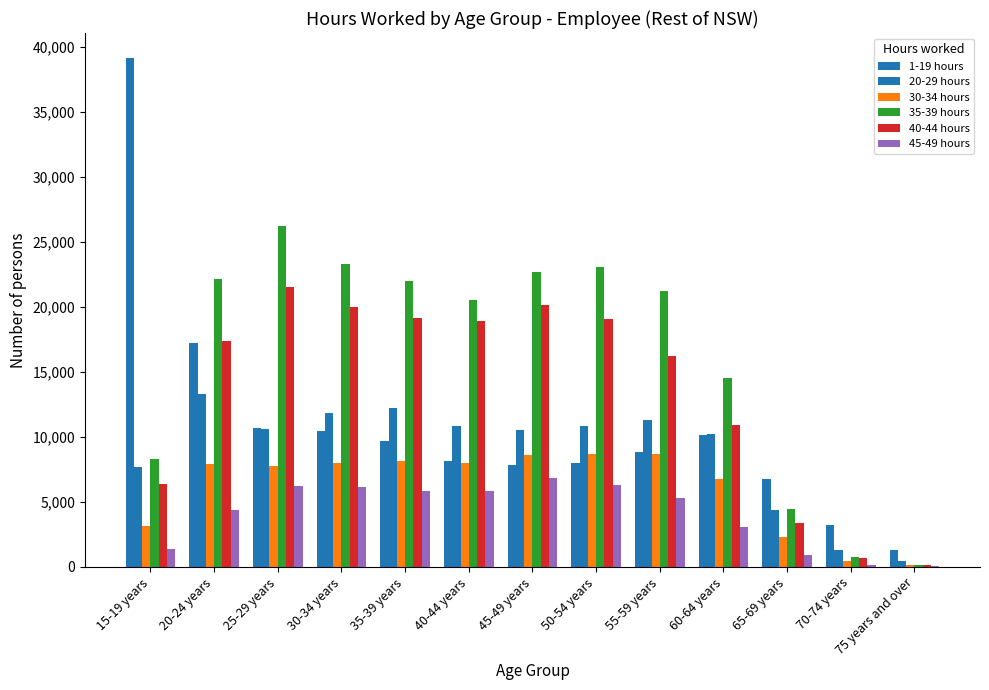

Where does the 45-49 hours series first go above 5269?

25-29 years